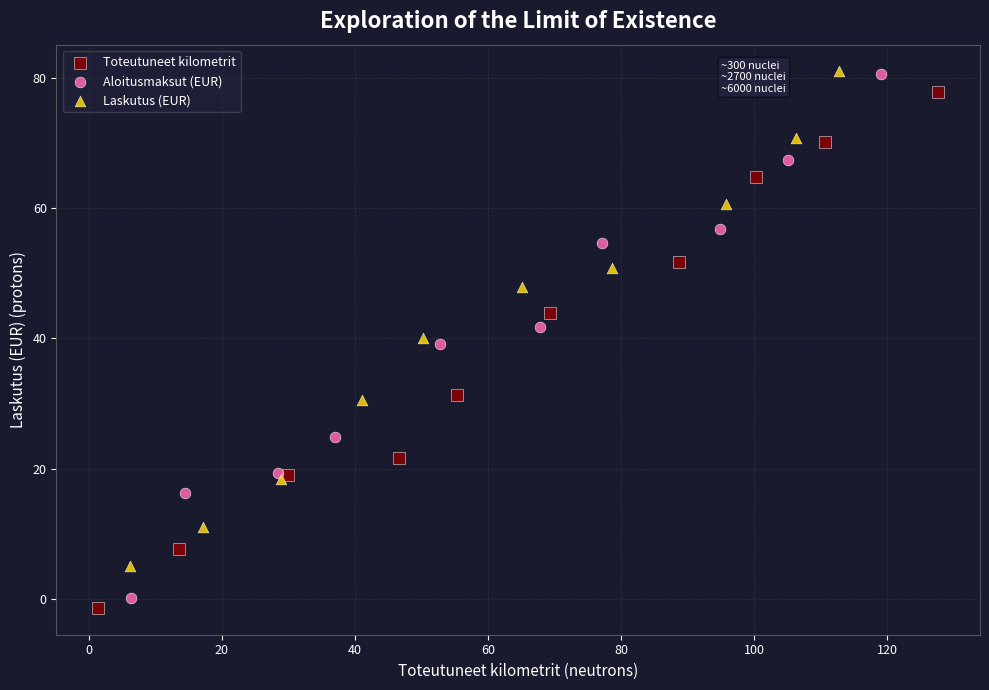

Which series has the largest Y range (max minus min)?

Aloitusmaksut (EUR)